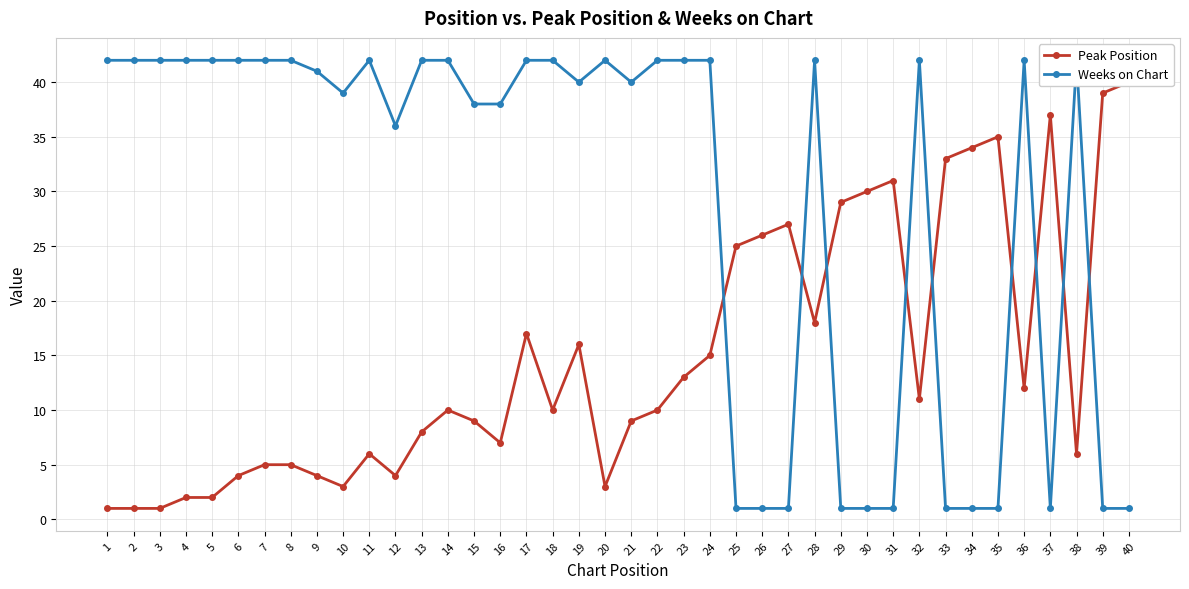

Where does the Peak Position series first go above 10?

17